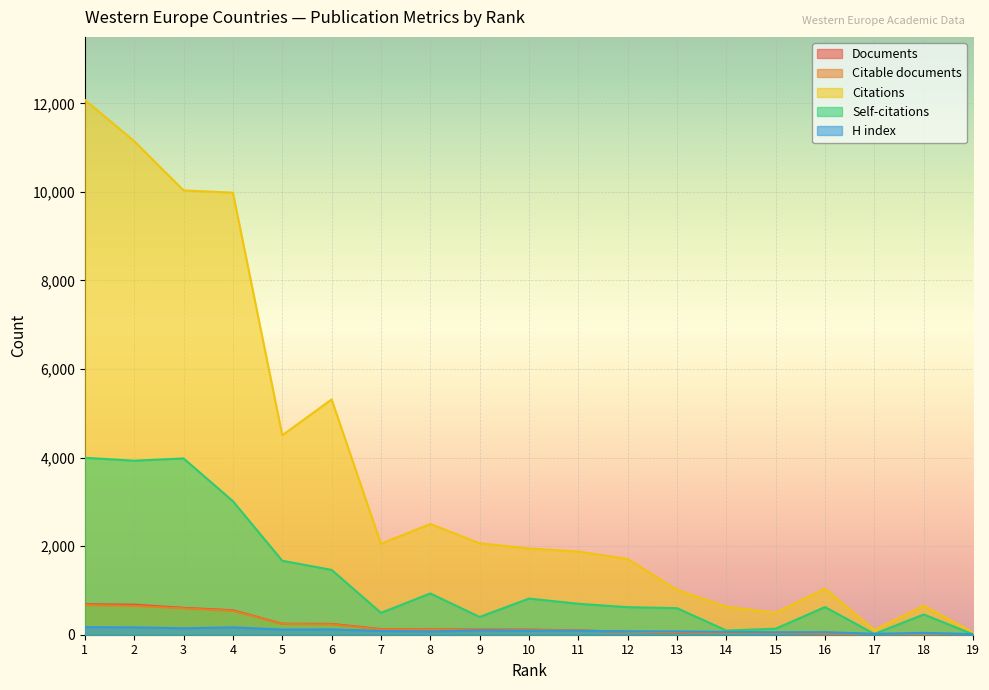

Which series changed the most between 4 and 7?

Citations